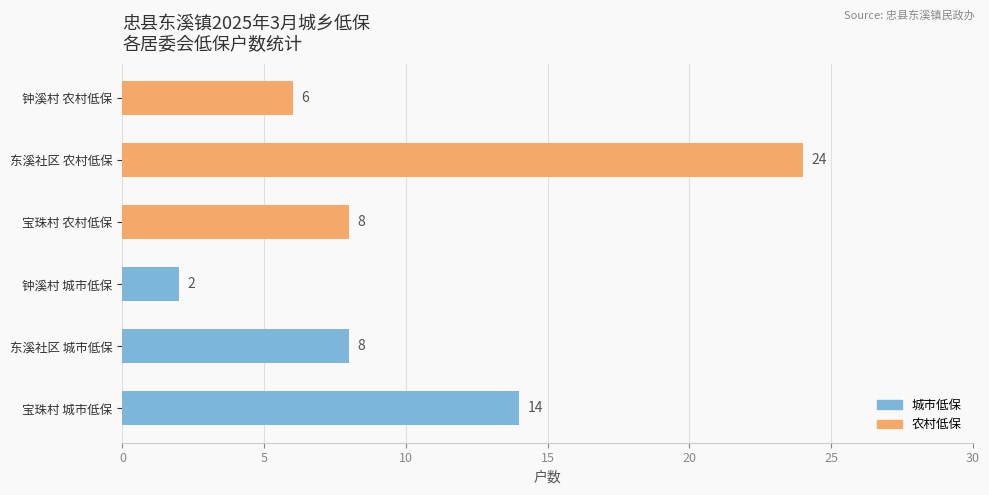

What is the difference between the maximum and minimum values?

22